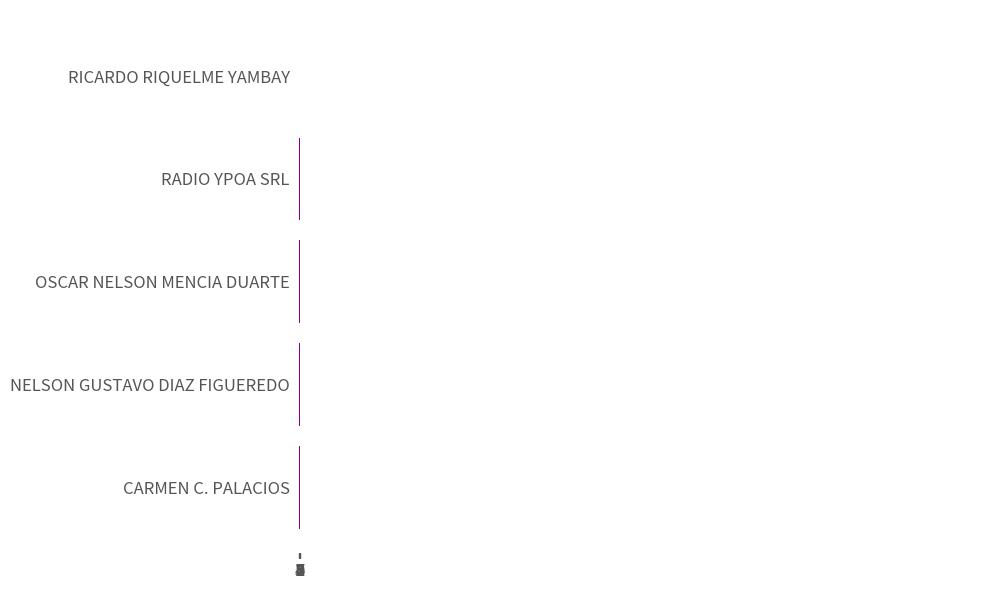

Are the bars horizontal?

Yes